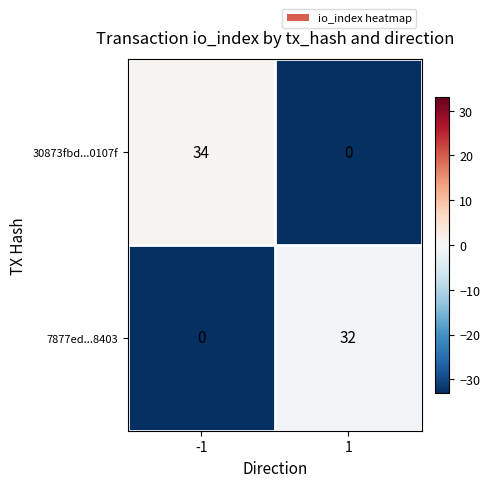

Reading left to right, what are all the values shown in this chart?

30873fbd...0107f: 34	0
7877ed...8403: 0	32